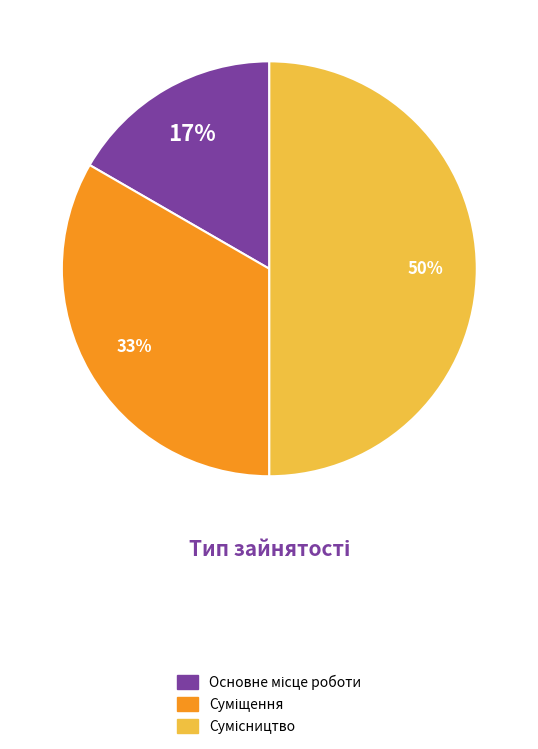

To the nearest percent, what is the difference between the largest and smallest slice percentages?

33%